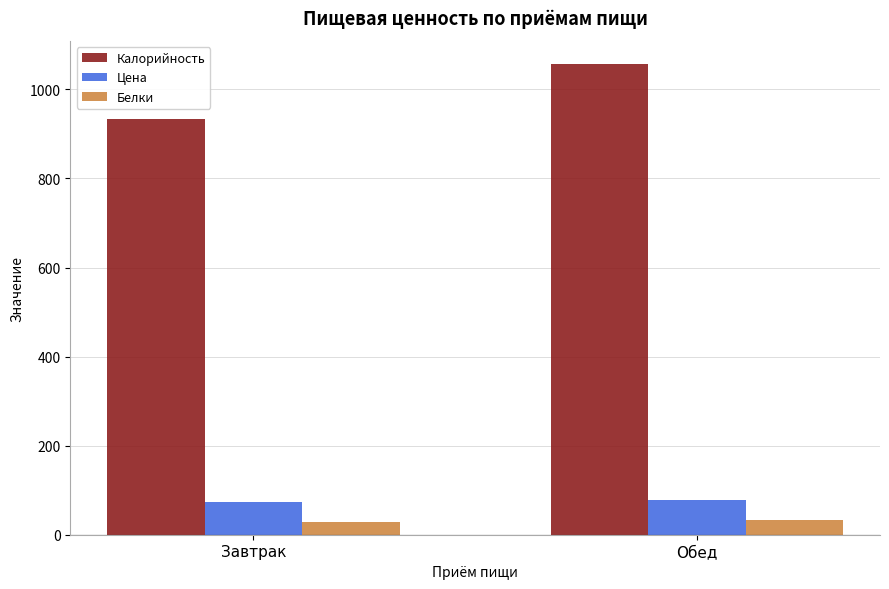

How many distinct data groups are displayed?

3